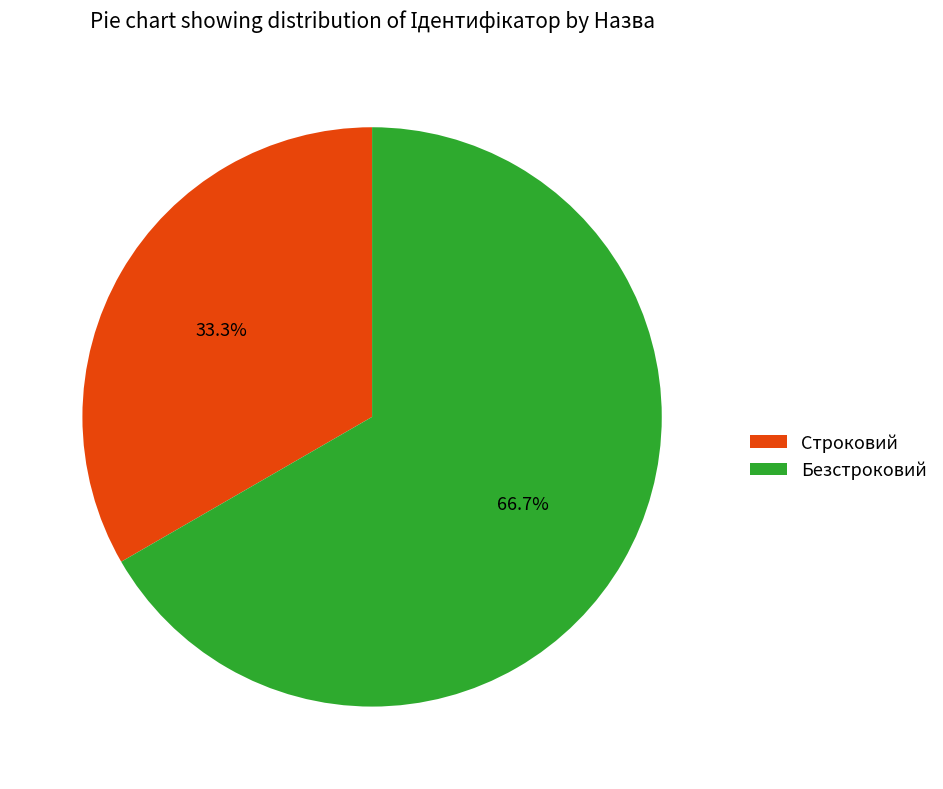

Which has a higher value, Строковий or Безстроковий?

Безстроковий